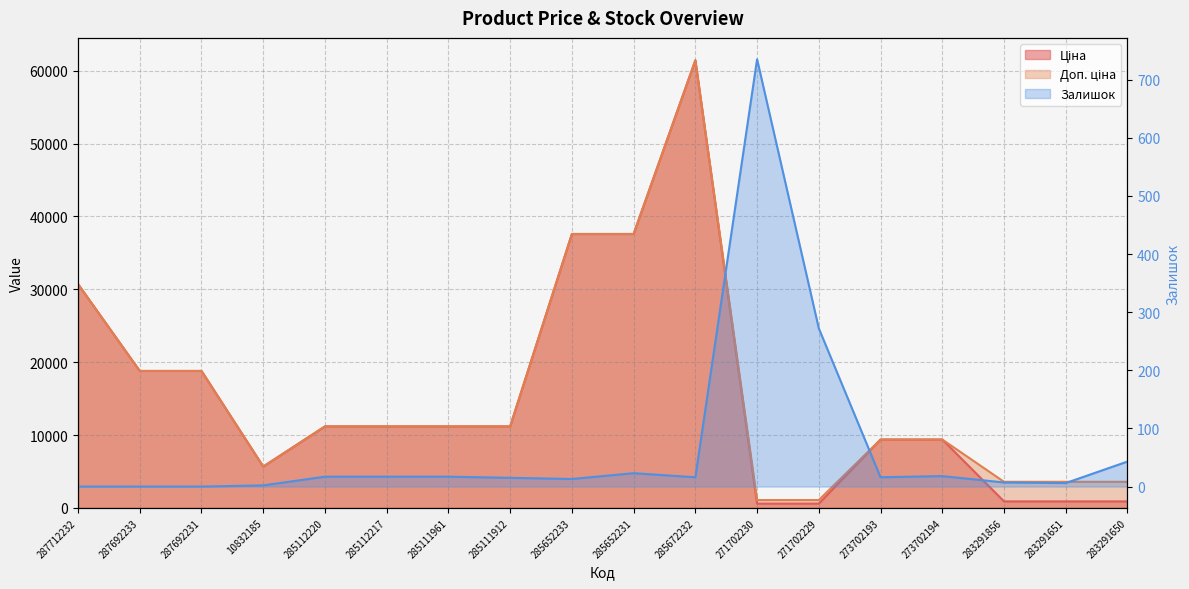

In Доп. ціна, how many points are lower than both neighbors (excluding endpoints)?

1